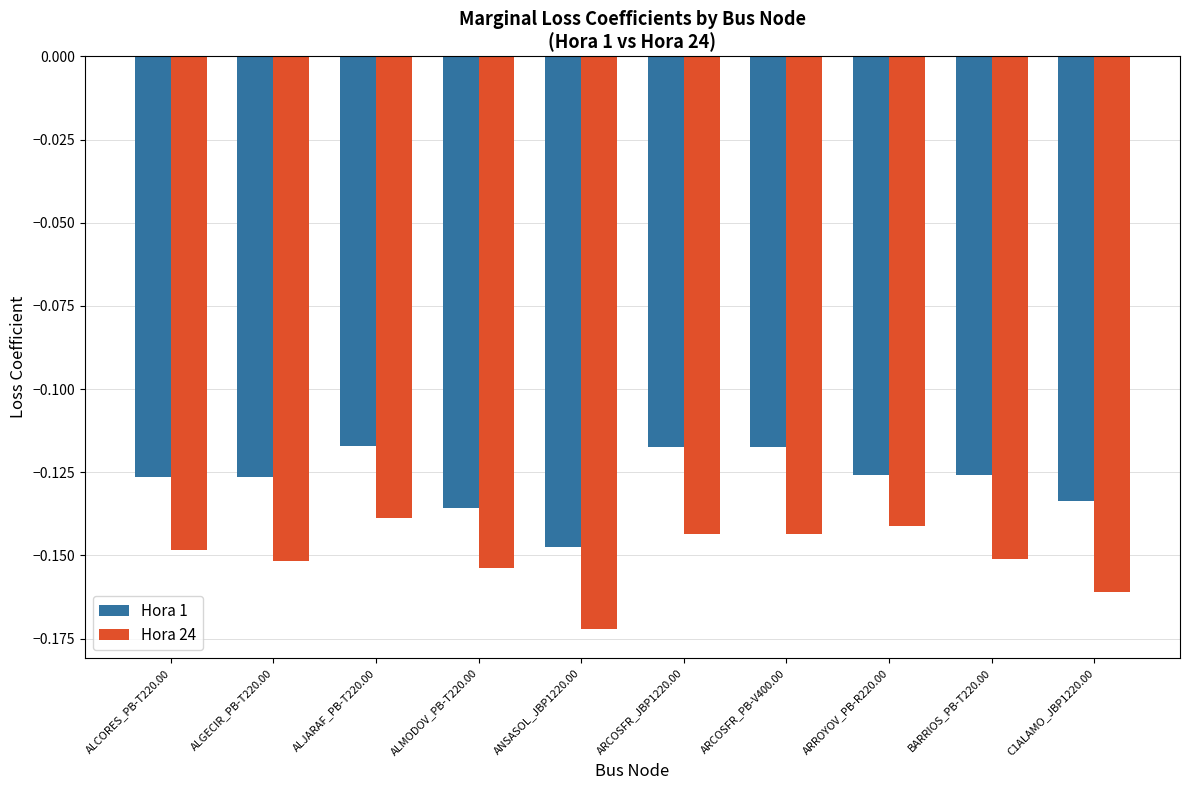

Which series has the largest total across all categories?

Hora 1